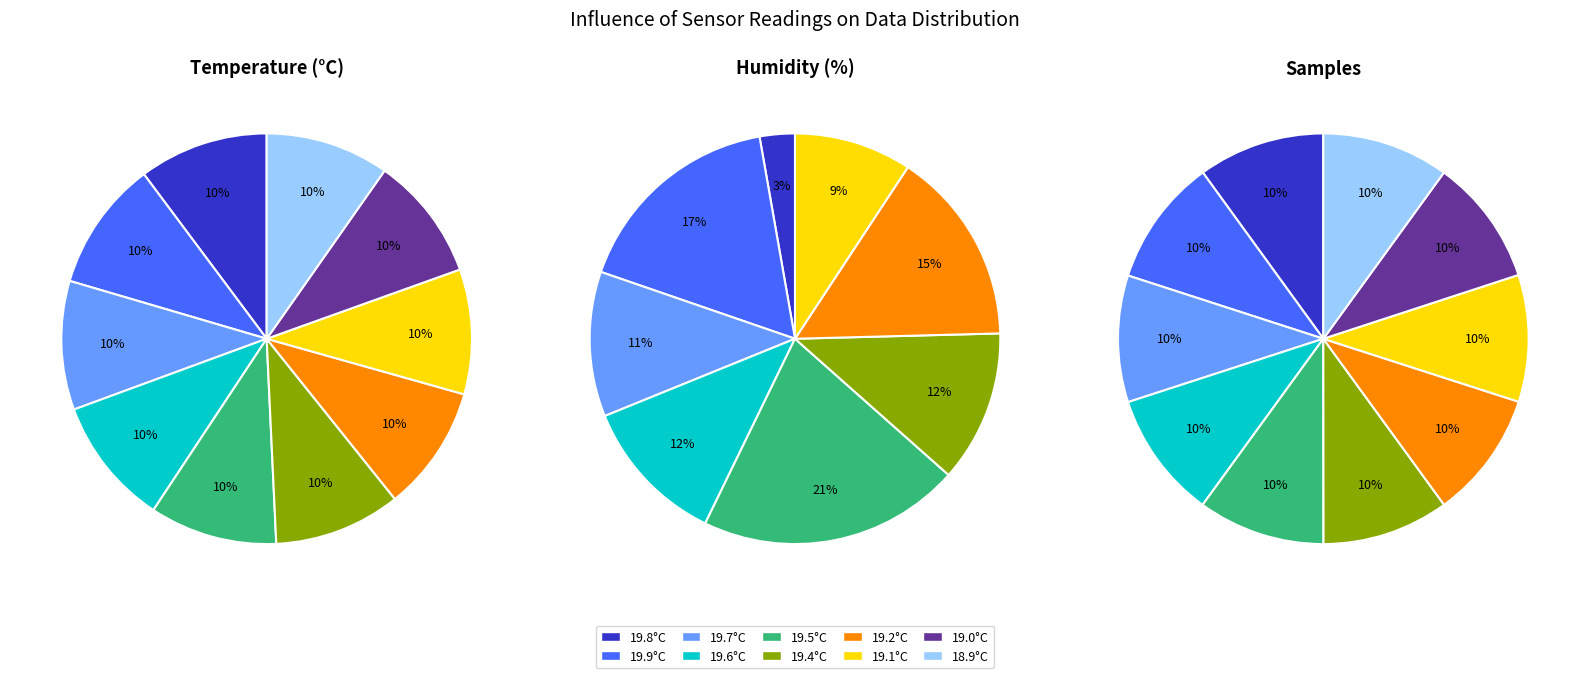

To the nearest percent, what percentage of the pie is 7?

10%